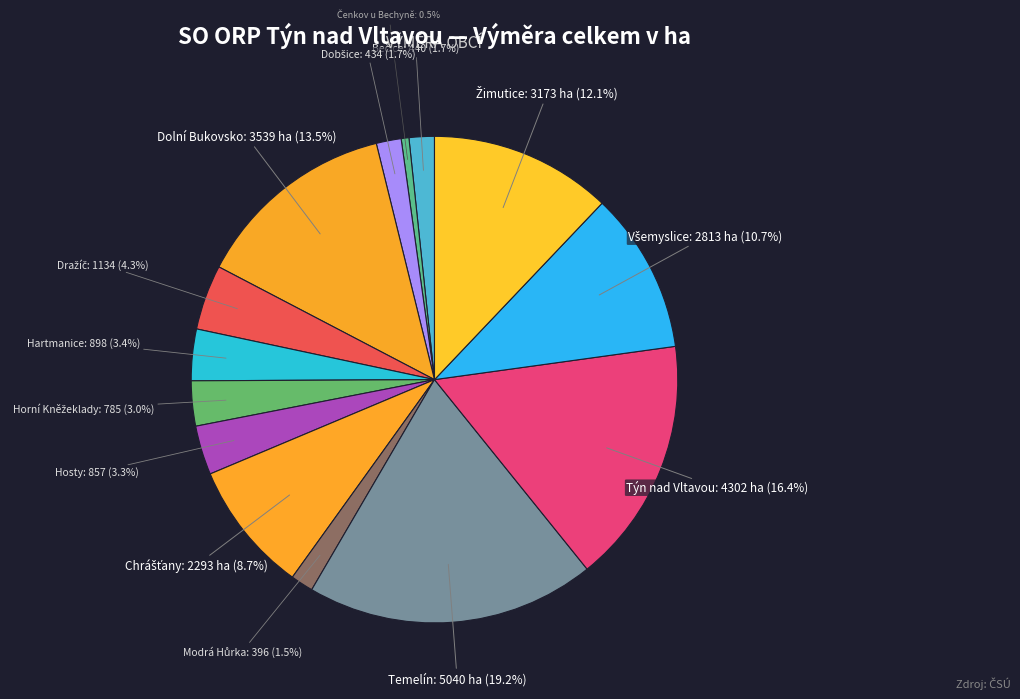

Which category has the biggest portion of the pie?

Temelín